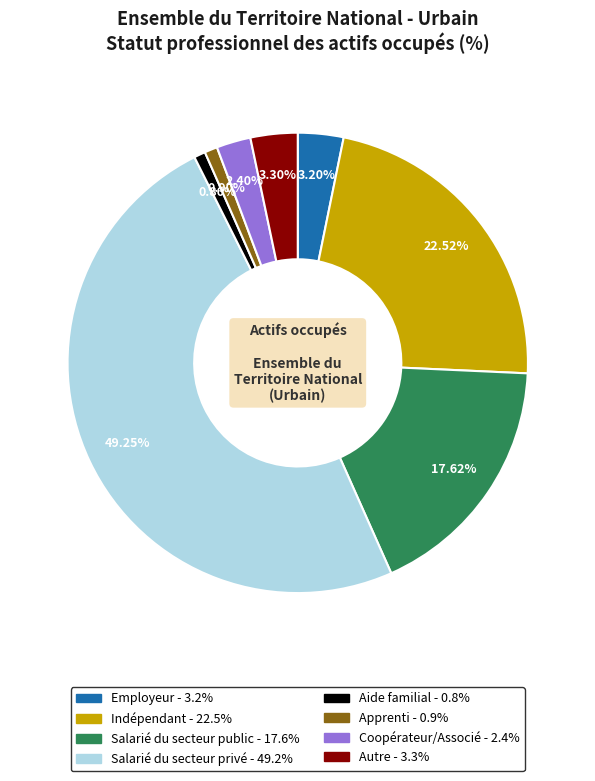

To the nearest percent, what is the difference between the largest and smallest slice percentages?

48%